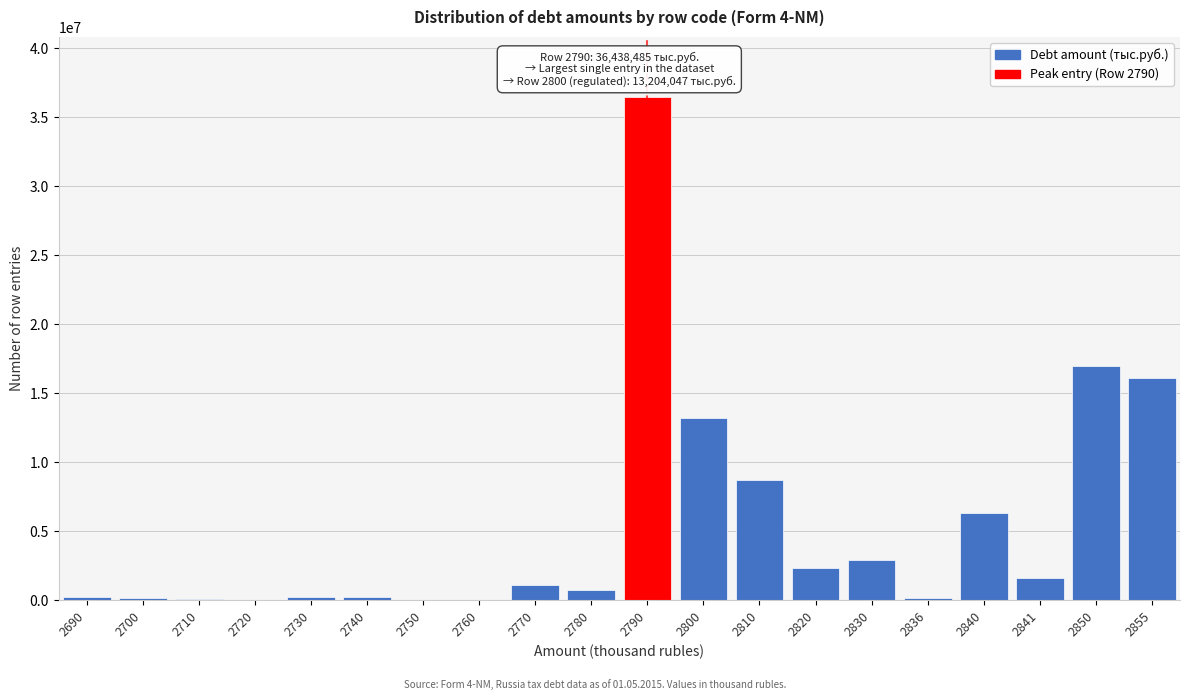

The value at 2850 is 3819721. True or false?

False